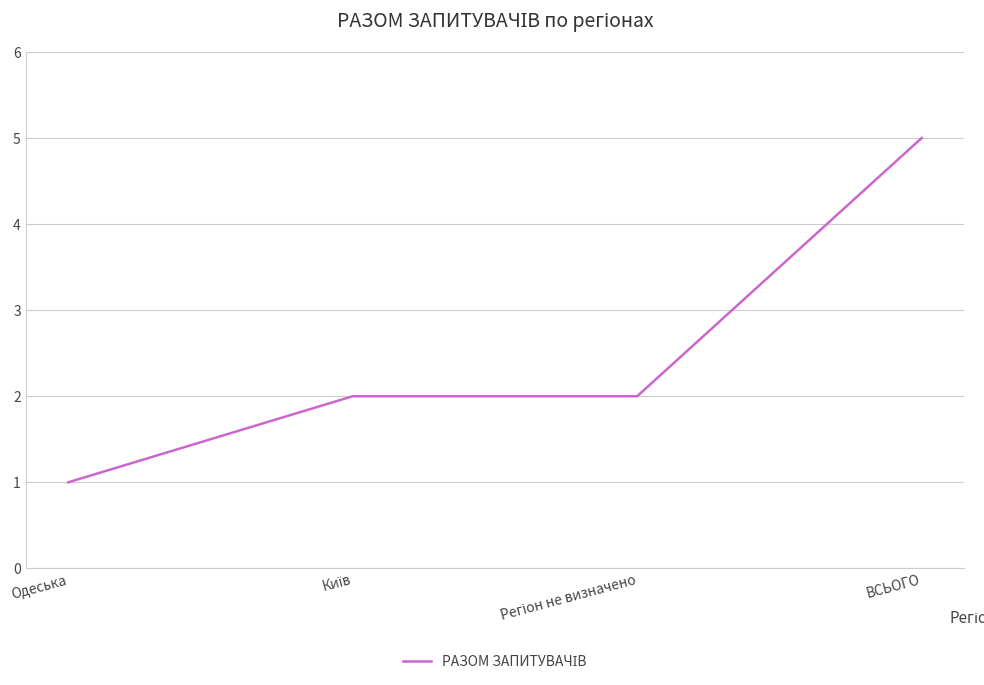

What is the smallest value displayed?

1